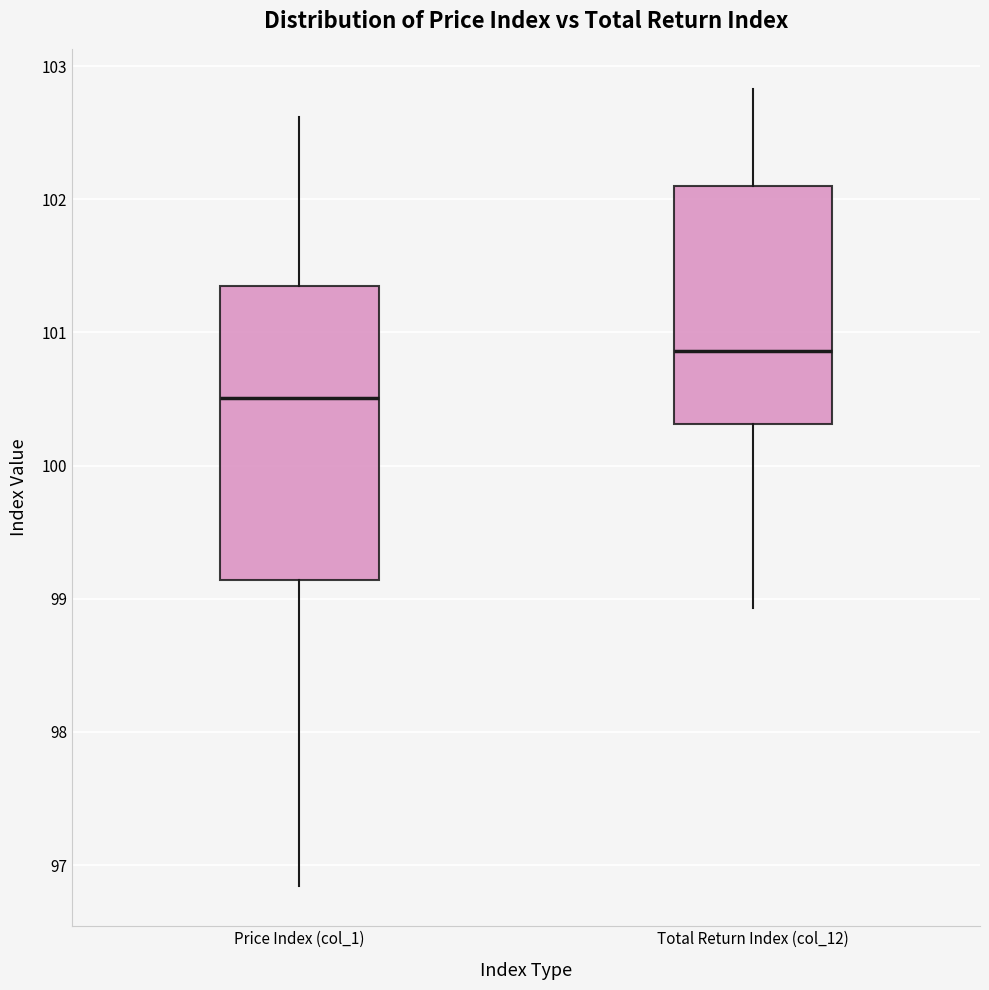

Reading left to right, transcribe this box plot: for each box, give where its median line is, the range the box spans, and where its two whiskers end, as read against the y-axis. The values are not printed on the chart, so give them approximately, as read against the axis.

Price Index (col_1): median 100.5, box 99.1 to 101.4, whiskers 96.8 to 102.6
Total Return Index (col_12): median 100.9, box 100.3 to 102.1, whiskers 98.9 to 102.8